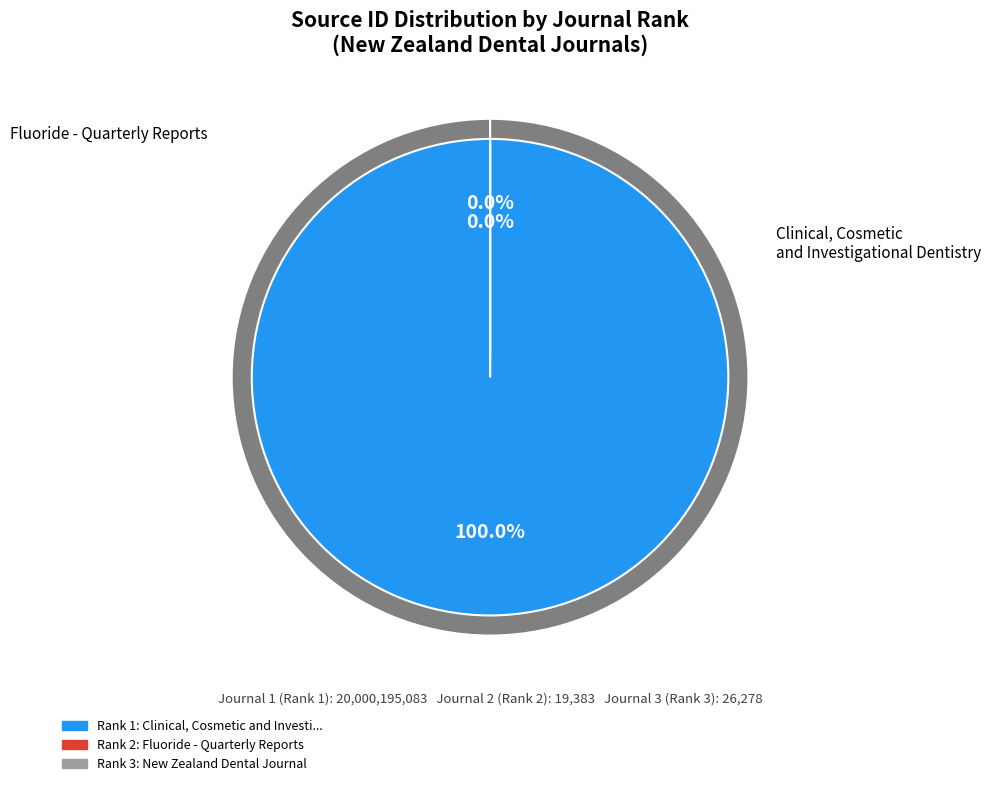

What is the smallest slice in the pie chart?

Fluoride - Quarterly Reports